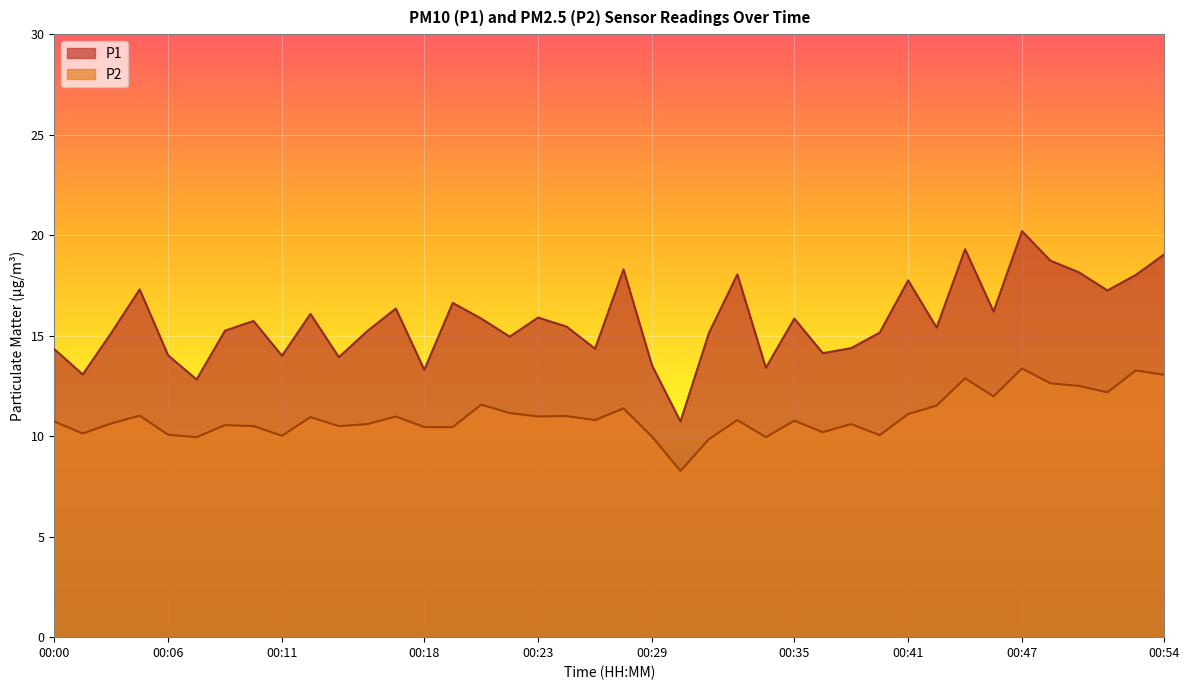

What is the value of the P1 point at the 40th from the left?

19.1